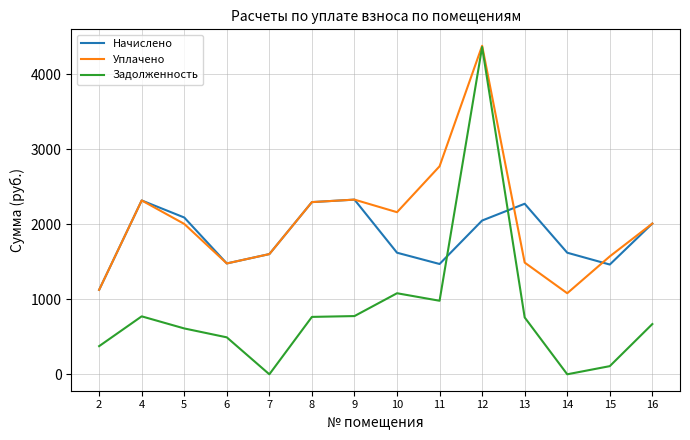

Rank the series at 14 from lowest to highest value.

Задолженность, Уплачено, Начислено